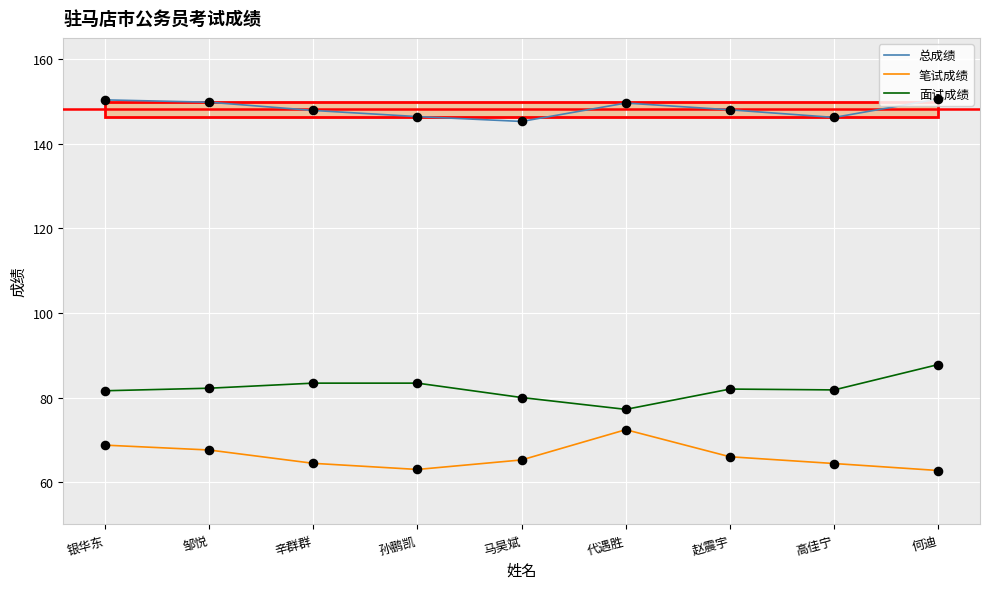

At how many categories does at least one series exceed 131?

9